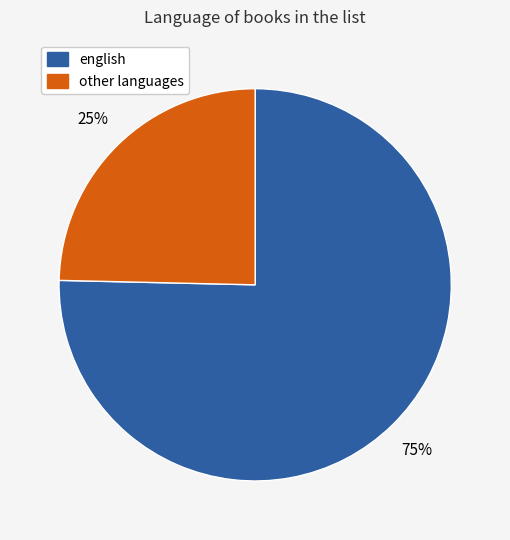

Count the number of slices in the pie.

2